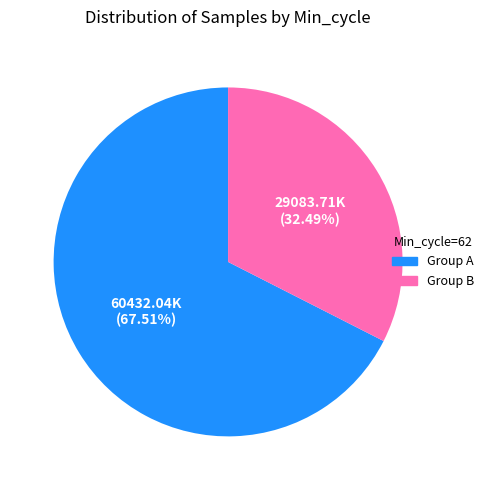

Is there a majority slice in this chart?

Yes